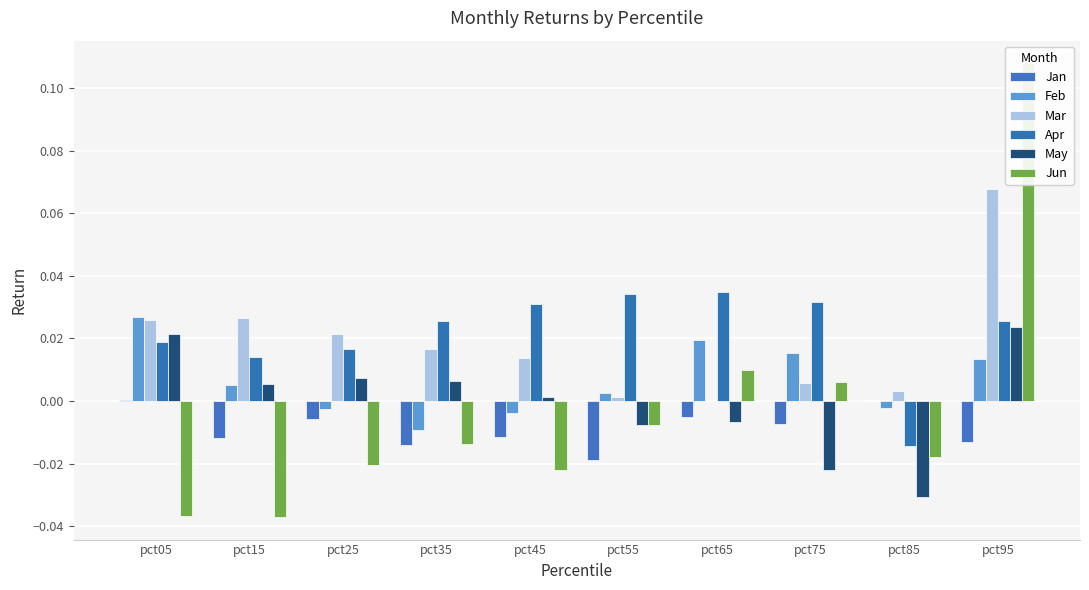

List the labels in order of Feb value, smallest first.

pct35, pct45, pct25, pct85, pct55, pct15, pct95, pct75, pct65, pct05